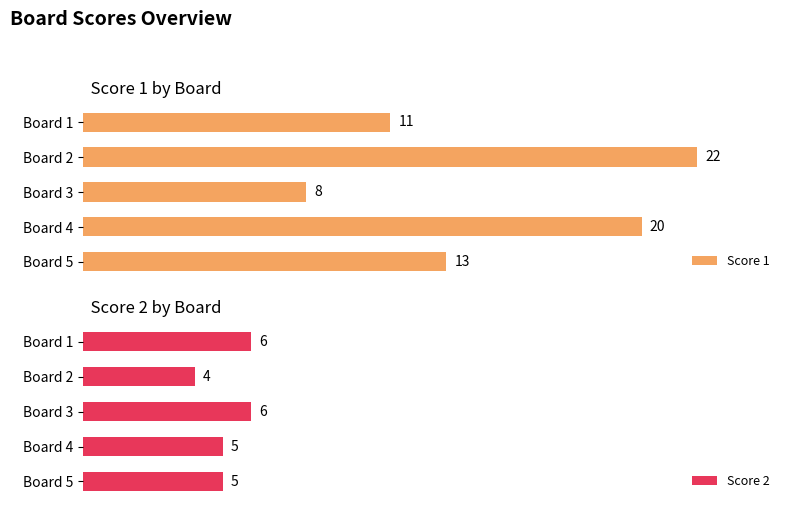

What is the difference between the second highest and minimum values in the Score 2 series?

2